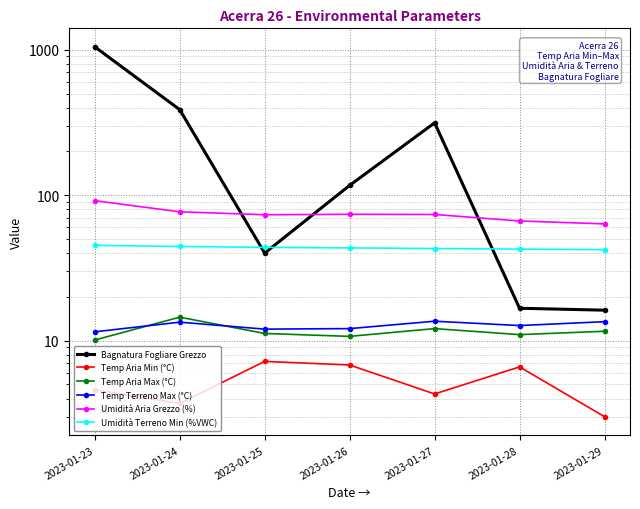

Reading left to right, transcribe all the data shown in this chart.

Bagnatura Fogliare Grezzo: 2023-01-23=1047.5	2023-01-24=387.4	2023-01-25=40.0	2023-01-26=116.8	2023-01-27=314.4	2023-01-28=16.7	2023-01-29=16.2
Temp Aria Min (°C): 2023-01-23=4.6	2023-01-24=3.7	2023-01-25=7.2	2023-01-26=6.8	2023-01-27=4.3	2023-01-28=6.6	2023-01-29=3.0
Temp Aria Max (°C): 2023-01-23=10.1	2023-01-24=14.5	2023-01-25=11.2	2023-01-26=10.7	2023-01-27=12.1	2023-01-28=11.0	2023-01-29=11.6
Temp Terreno Max (°C): 2023-01-23=11.5	2023-01-24=13.4	2023-01-25=12.0	2023-01-26=12.1	2023-01-27=13.6	2023-01-28=12.7	2023-01-29=13.5
Umidità Aria Grezzo (%): 2023-01-23=91.7	2023-01-24=76.9	2023-01-25=73.4	2023-01-26=73.9	2023-01-27=73.7	2023-01-28=66.5	2023-01-29=63.5
Umidità Terreno Min (%VWC): 2023-01-23=45.2	2023-01-24=44.4	2023-01-25=43.8	2023-01-26=43.4	2023-01-27=43.0	2023-01-28=42.6	2023-01-29=42.2